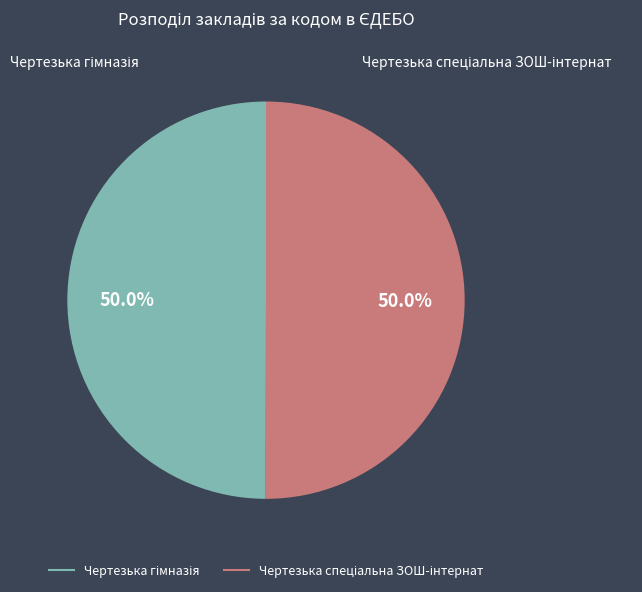

Is the sum of Чертезька спеціальна ЗОШ-інтернат and Чертезька гімназія greater than half?

Yes